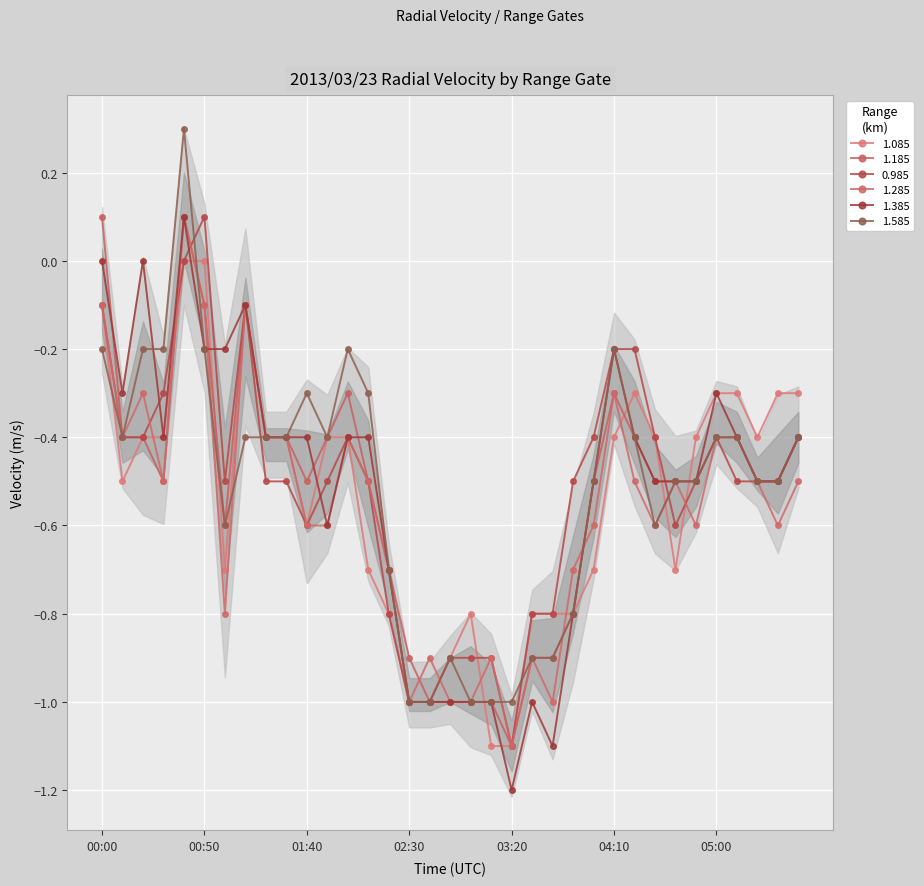

How many distinct data groups are displayed?

6